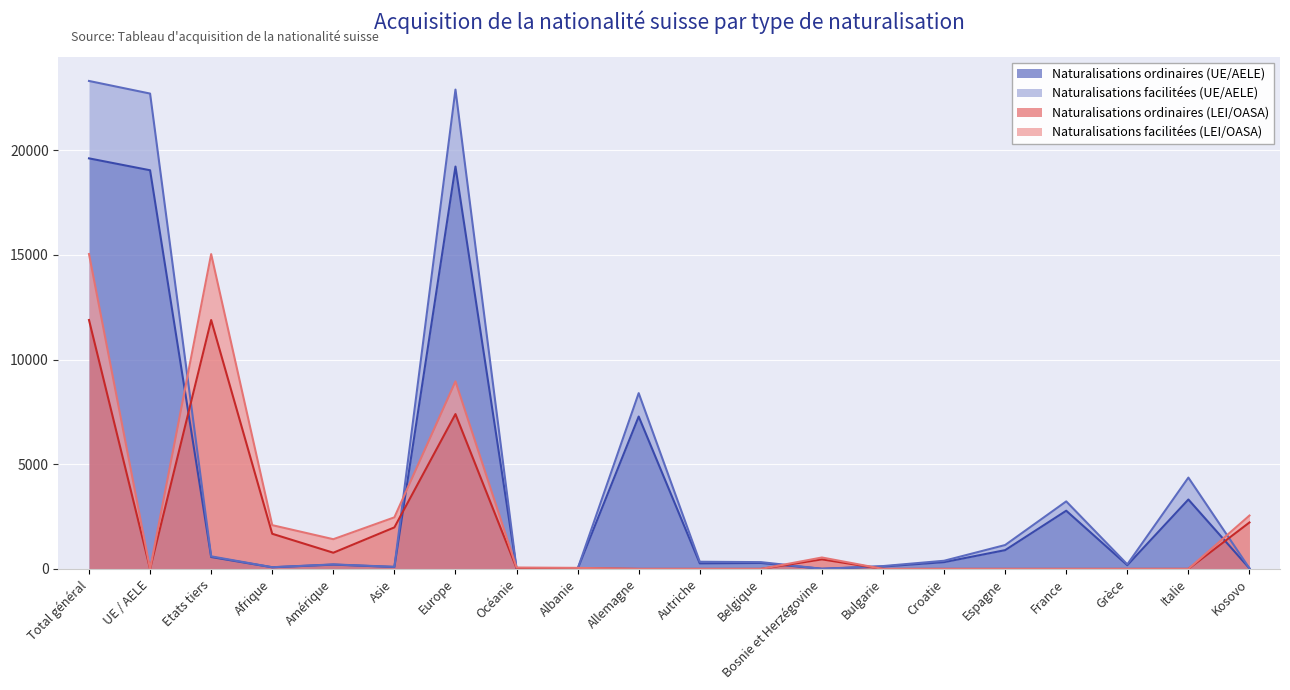

What position from the left is Italie?

19